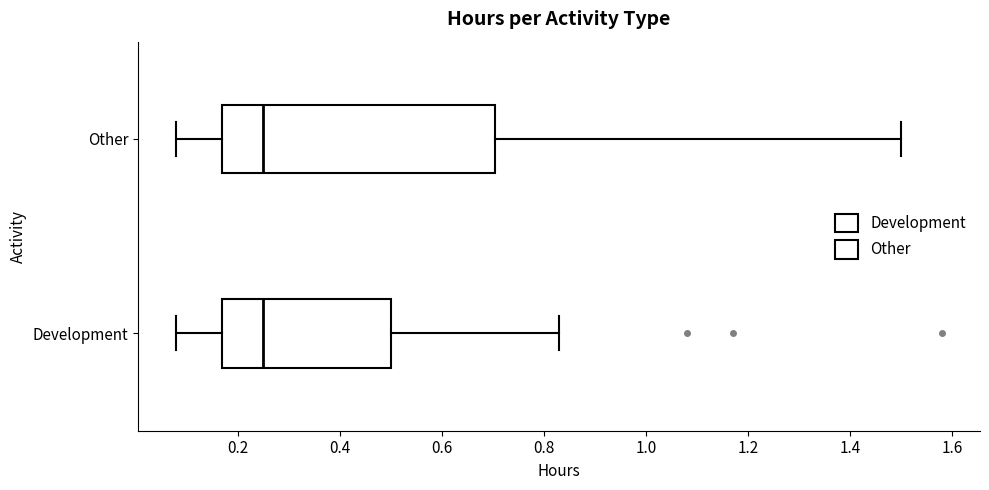

Where does the right whisker of the box for Other end on the x-axis? The values are not printed on the chart, so give them approximately, as read against the axis.

1.50